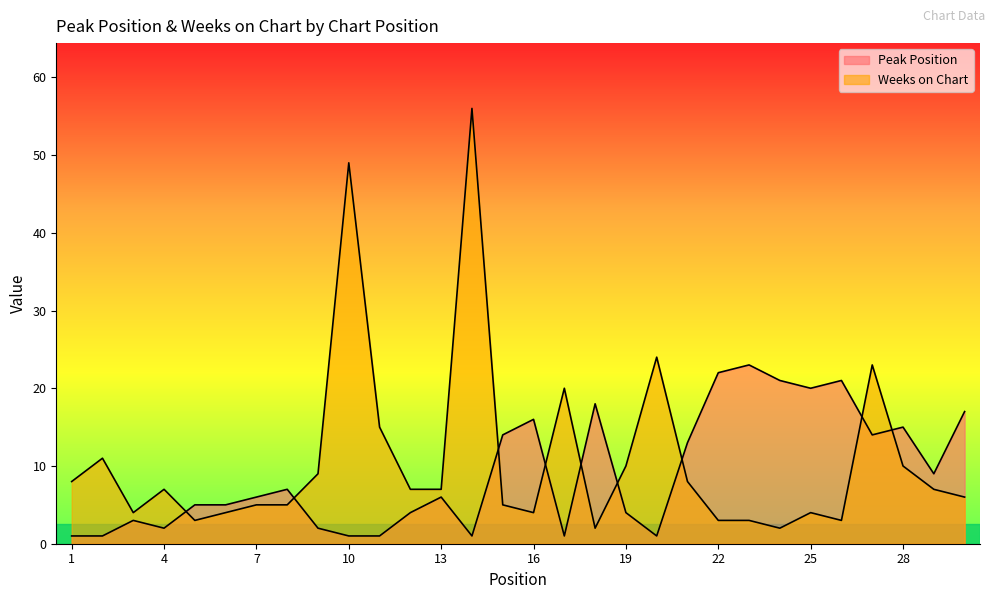

In Weeks on Chart, how many points are higher than both neighbors (excluding endpoints)?

8